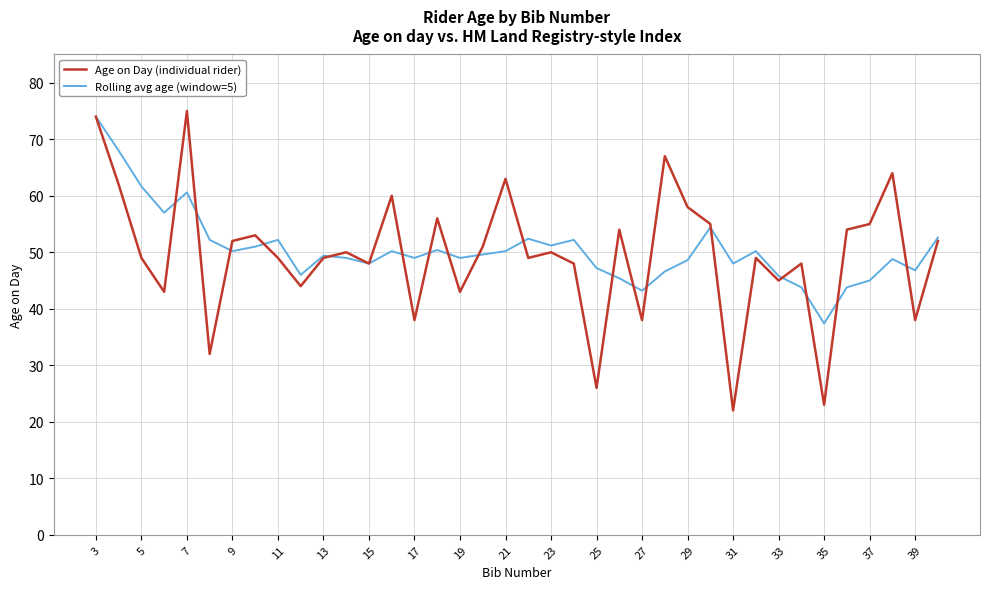

What is the minimum value for Age on Day (individual rider)?

22.0